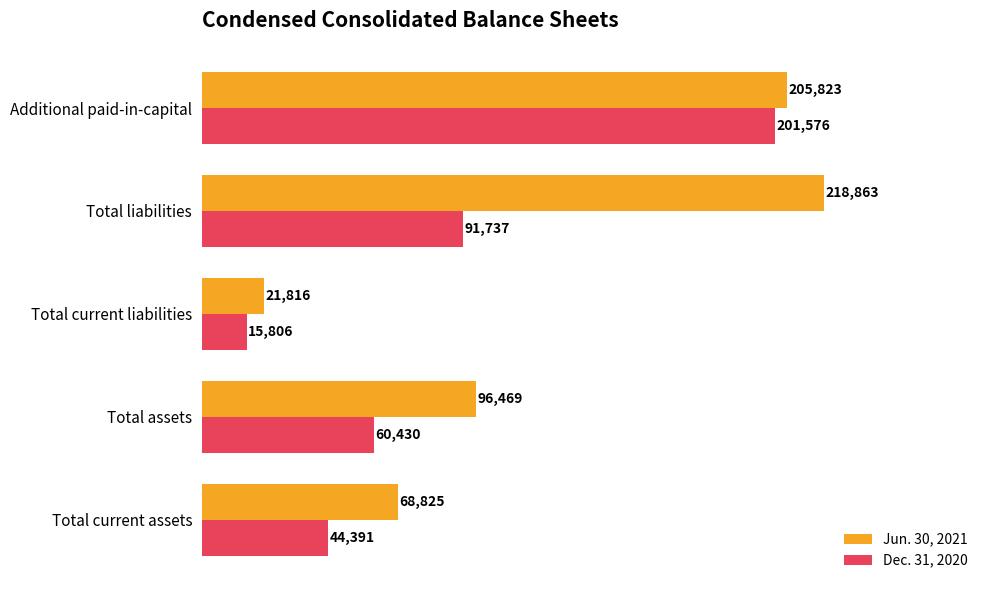

Which series has the widest spread of values?

Jun. 30, 2021